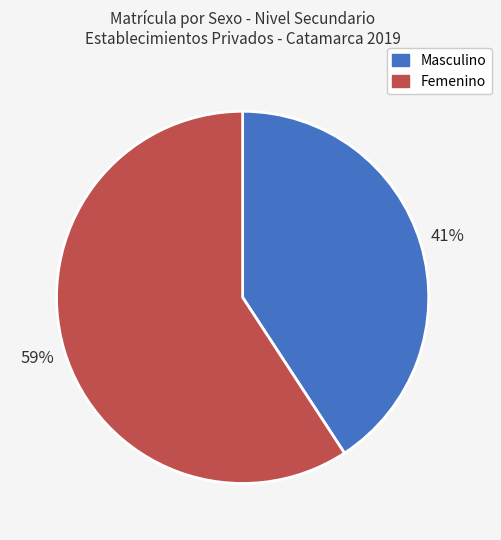

True or false: Masculino accounts for 50% of the total.

False